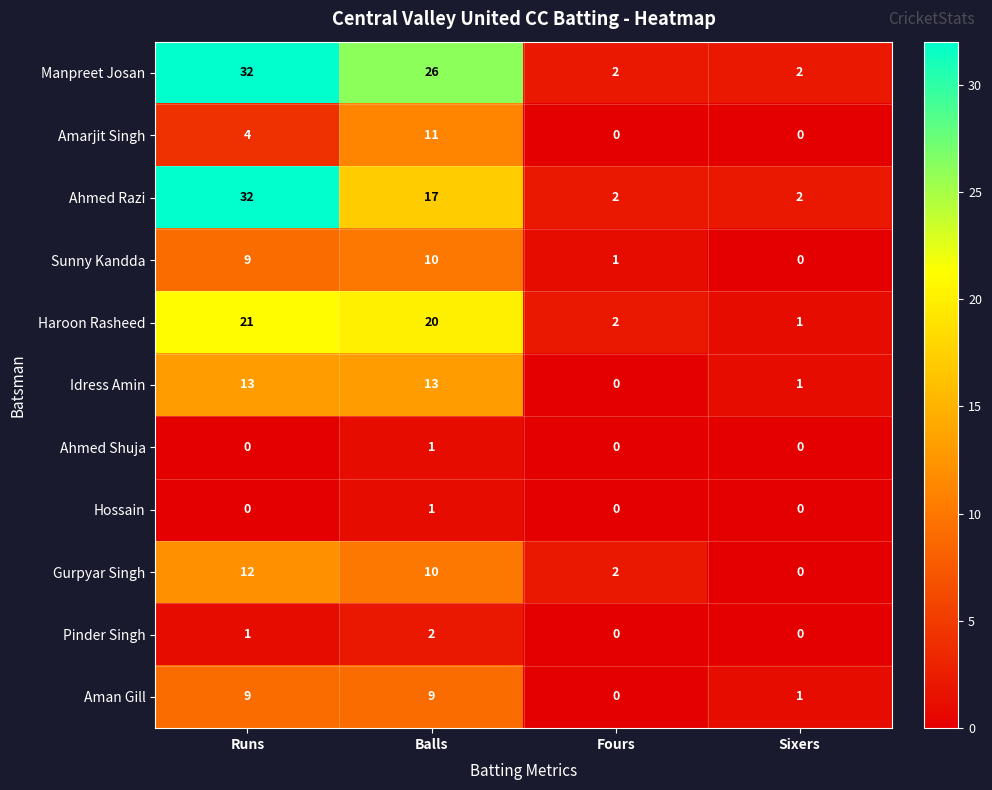

How many data points does each series have?

4